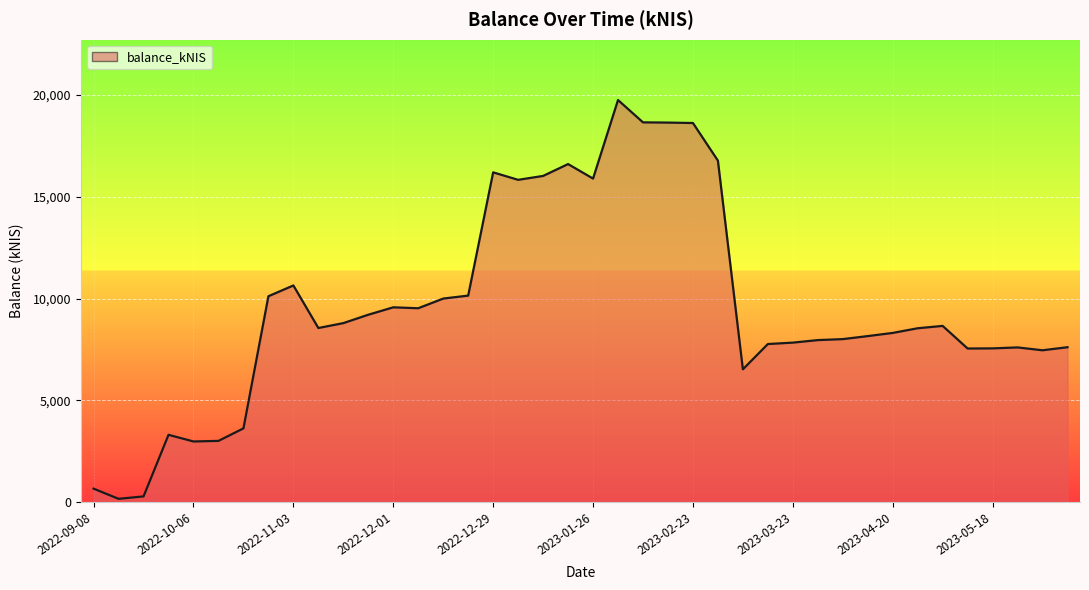

Count the number of categories in the chart.

40